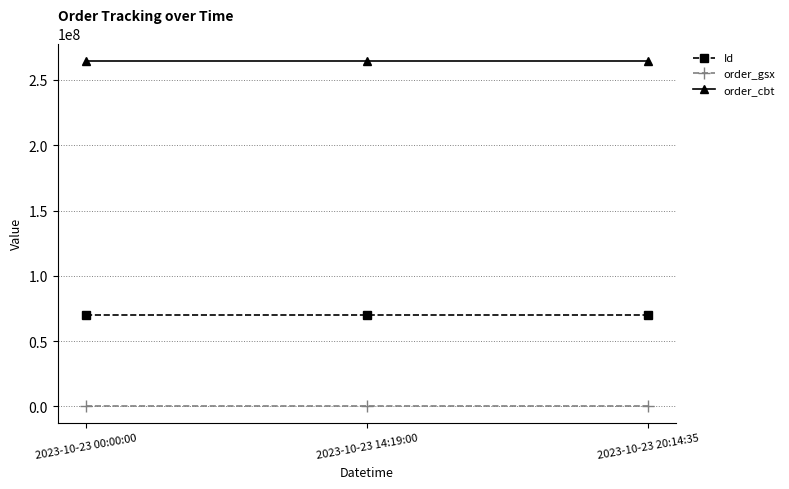

What are all the series names shown in the legend?

Id, order_gsx, order_cbt